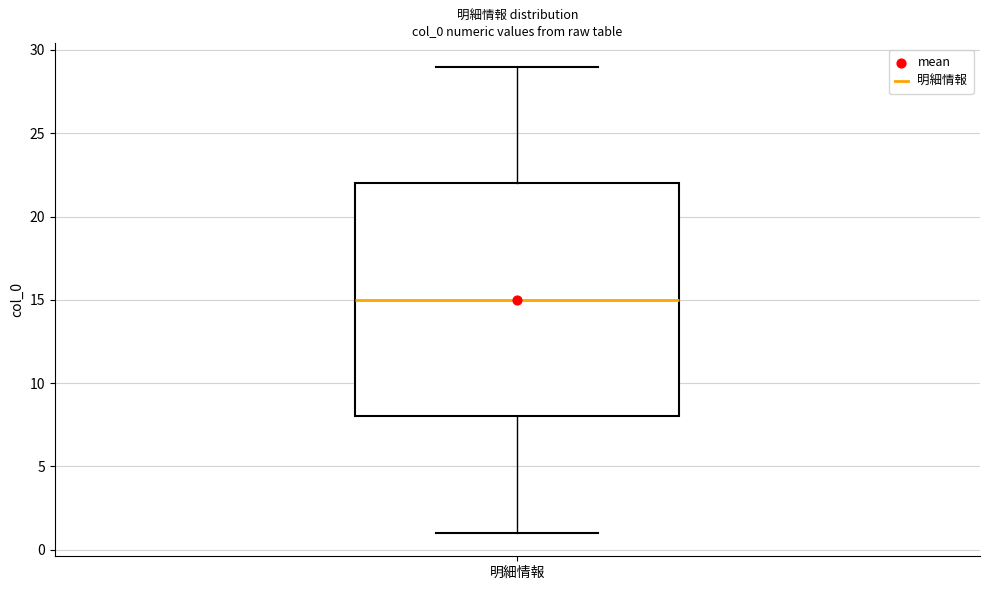

Read this box plot against the y-axis: the position of the median line, the range covered by the box, and the ends of both whiskers. The values are not printed on the chart, so give them approximately, as read against the axis.

median 15, box 8 to 22, whiskers 1 to 29